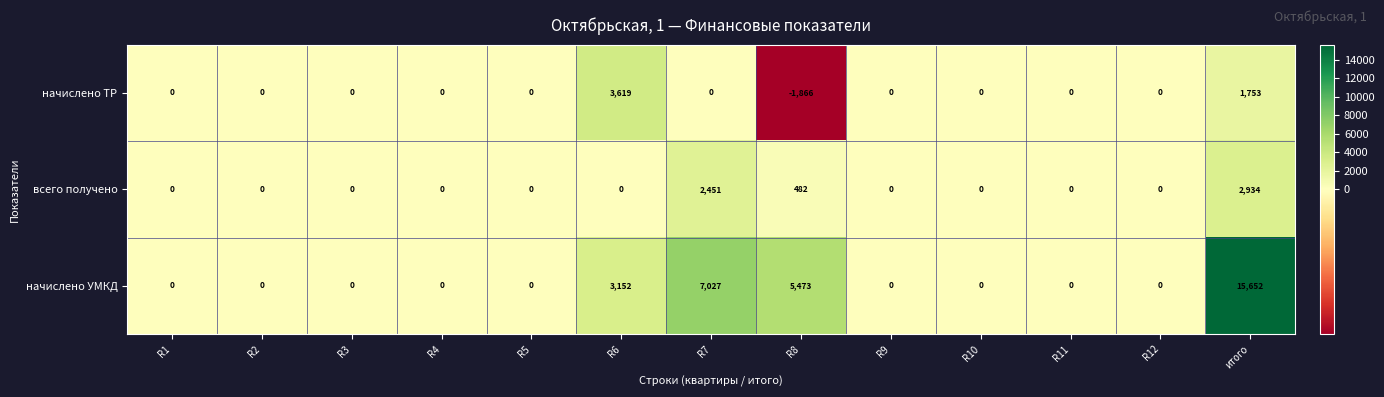

At which label does начислено УМКД reach its peak?

итого